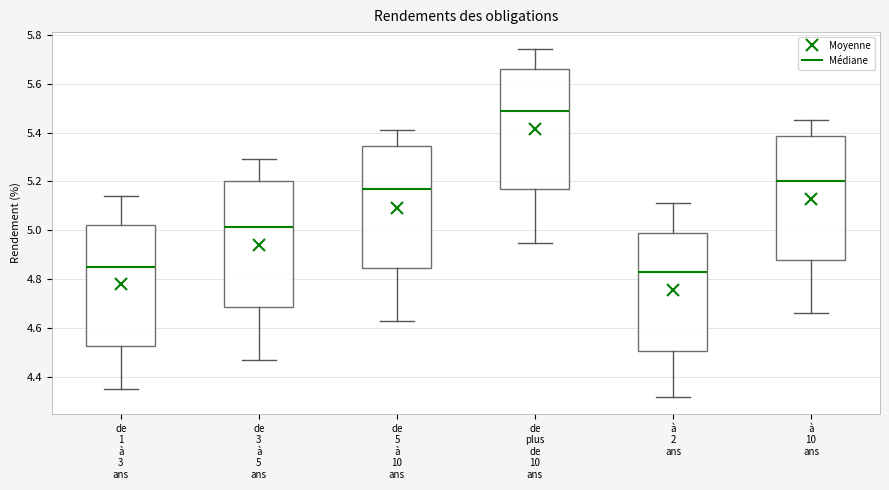

Which box has the highest median line?

de plus de 10 ans